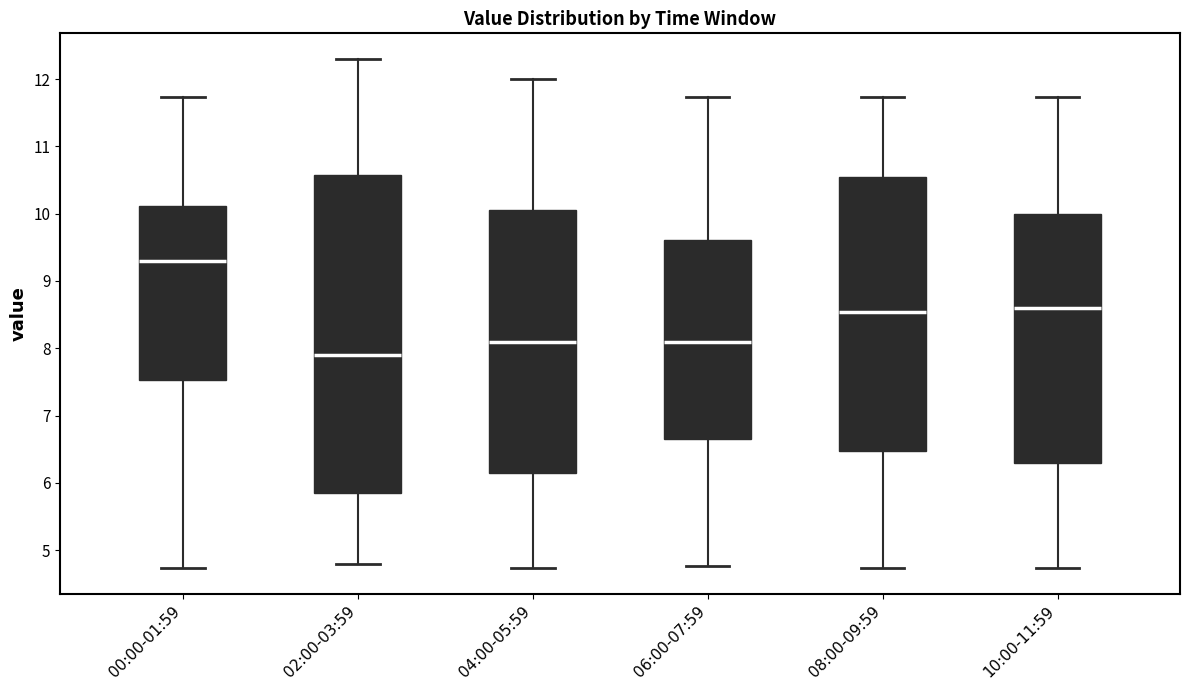

Where is the lower edge of the box for 02:00-03:59 on the y-axis? The values are not printed on the chart, so give them approximately, as read against the axis.

5.9